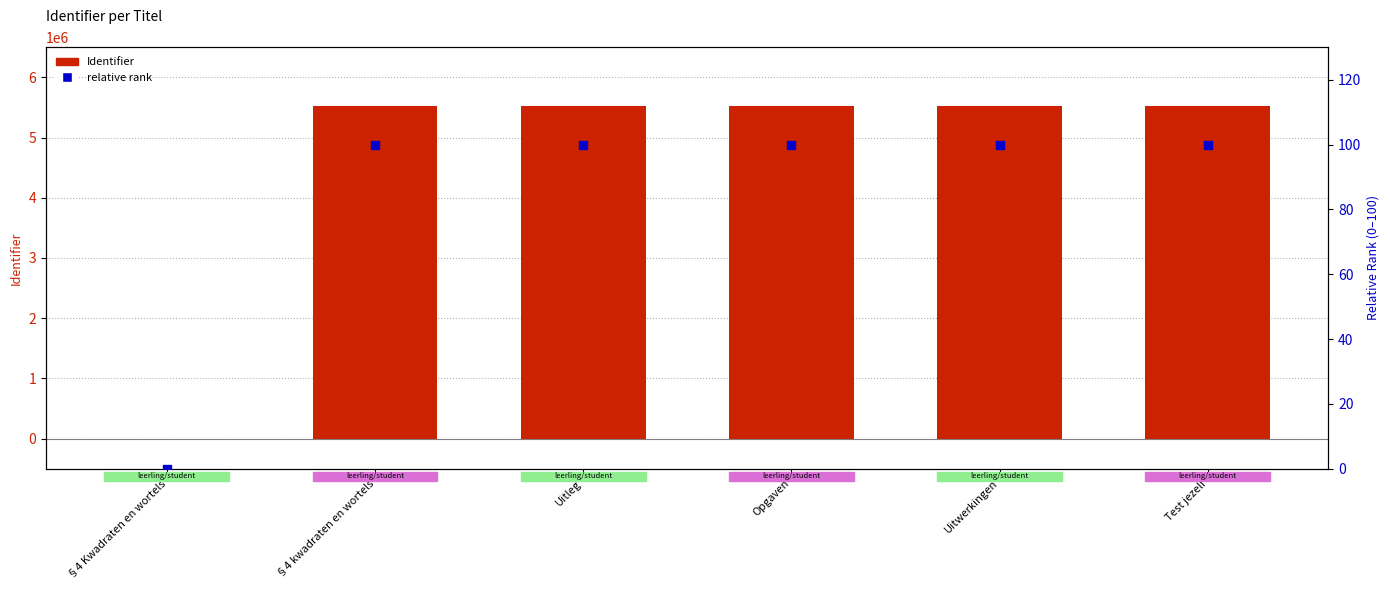

Which series has the largest total across all categories?

Identifier